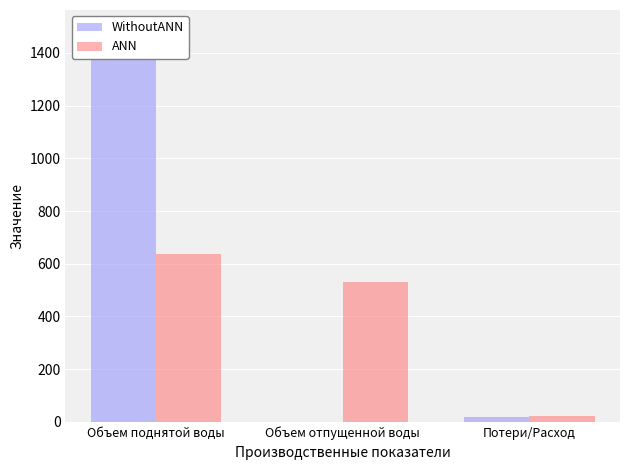

What are all the series names shown in the legend?

WithoutANN, ANN